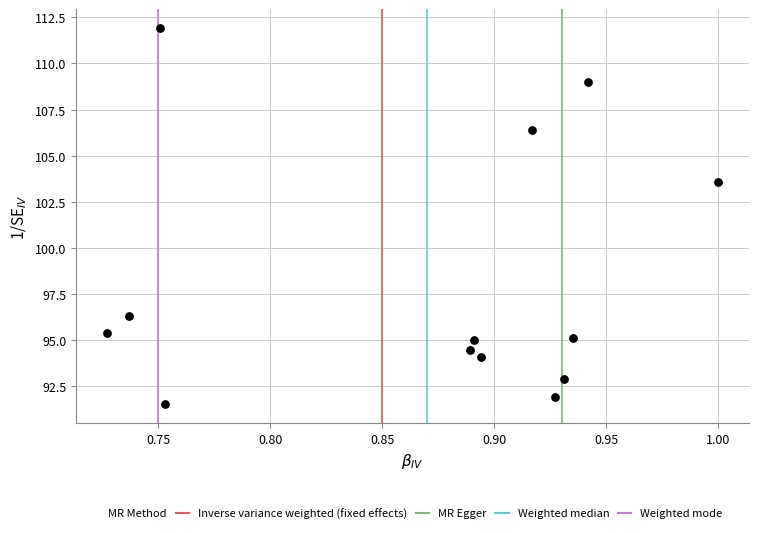

What Y value in the scatter plot is closest to 101?

103.6